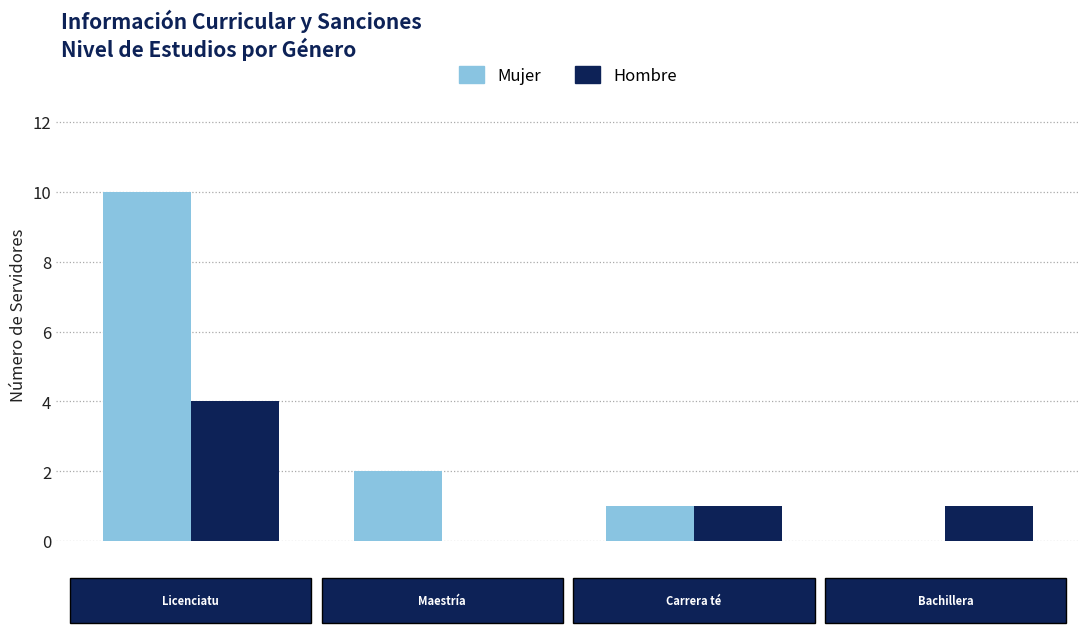

Reading left to right, list all the values displayed in this chart.

Mujer: 10	2	1	0
Hombre: 4	0	1	1